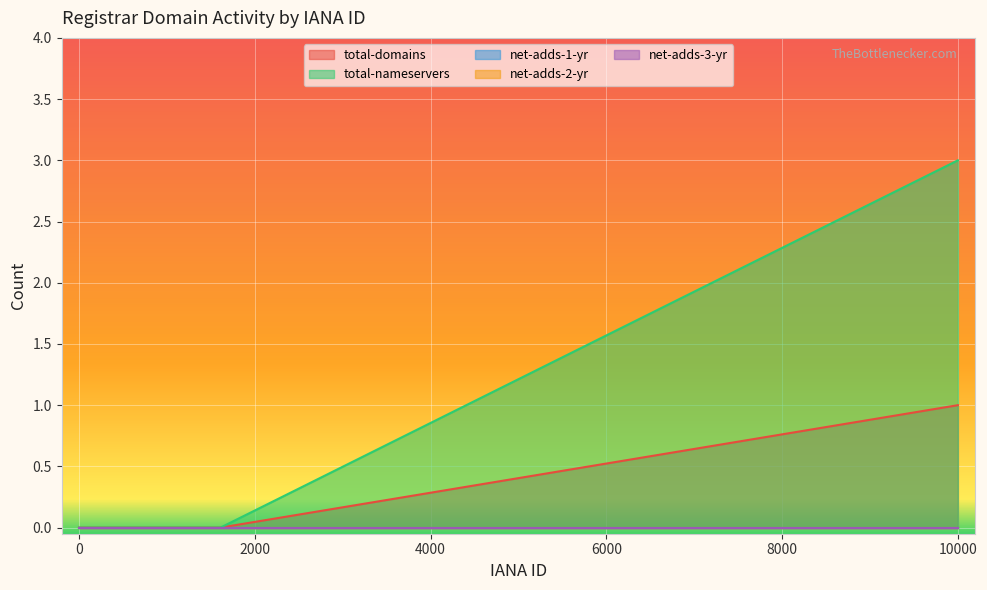

What is the maximum value shown in the chart?

3